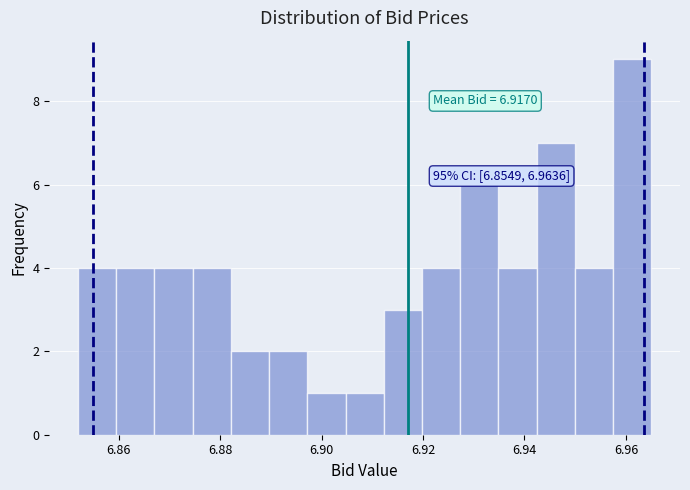

Read against the x-axis, roughly where is the centre of the tallest bar?

6.962